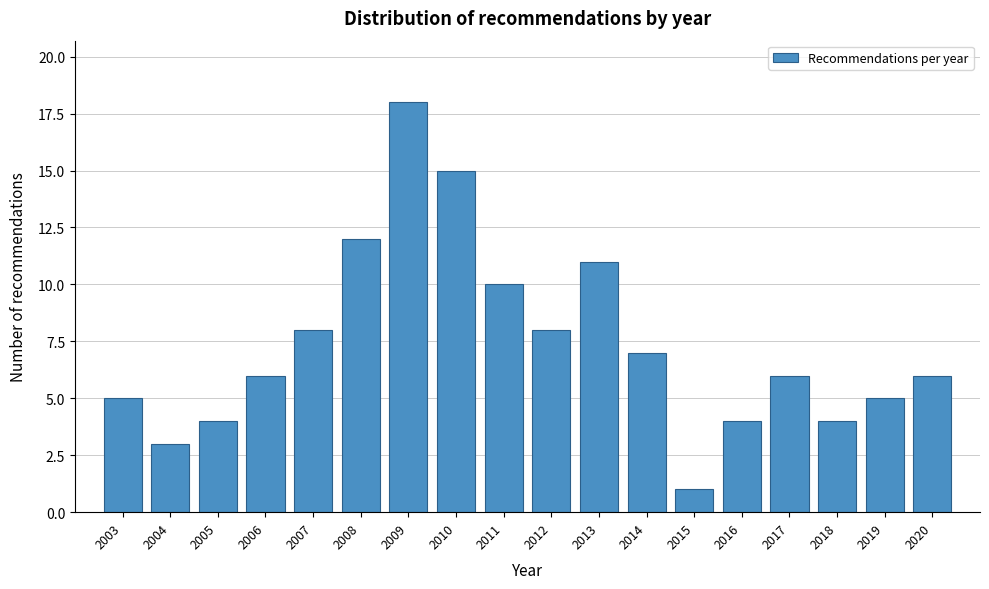

Reading right to left, what are all the values shown in this chart?

6	5	4	6	4	1	7	11	8	10	15	18	12	8	6	4	3	5